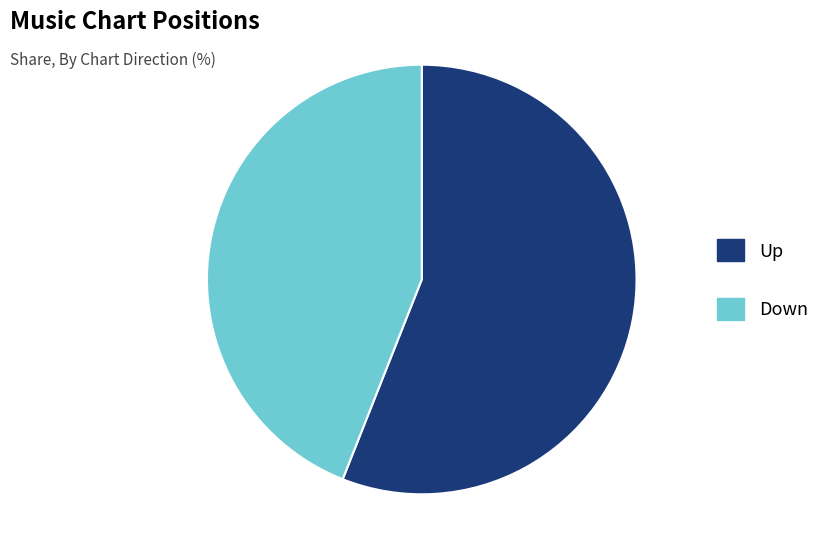

Is there a majority slice in this chart?

Yes